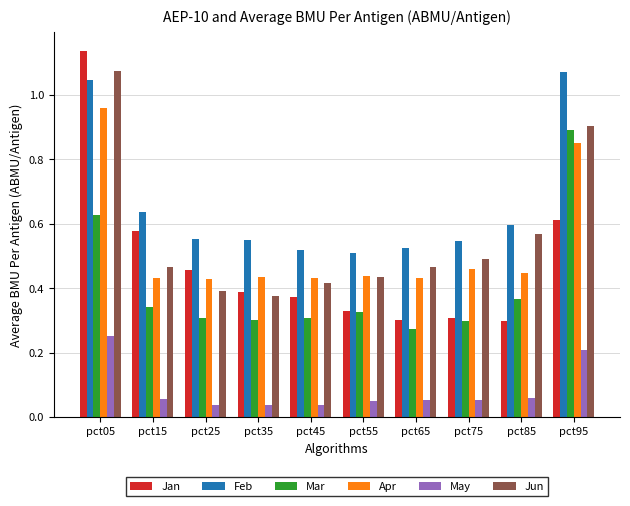

How many May values are between 0 and 1?

10